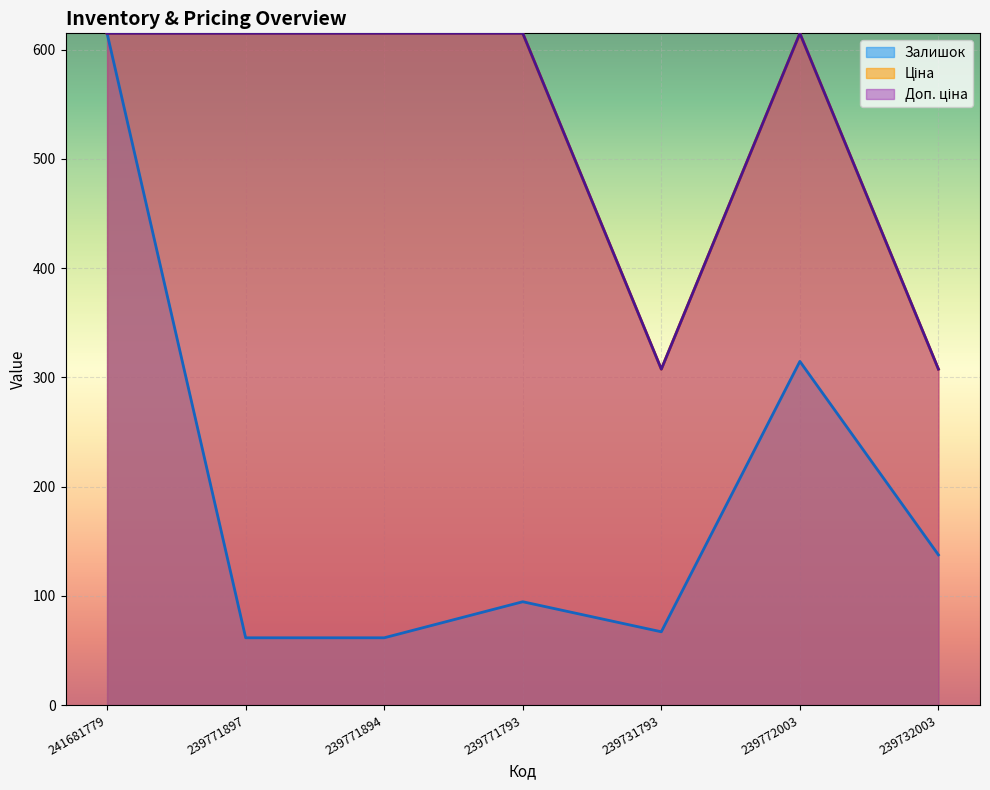

At which category does the chart reach its minimum across all series?

239771897